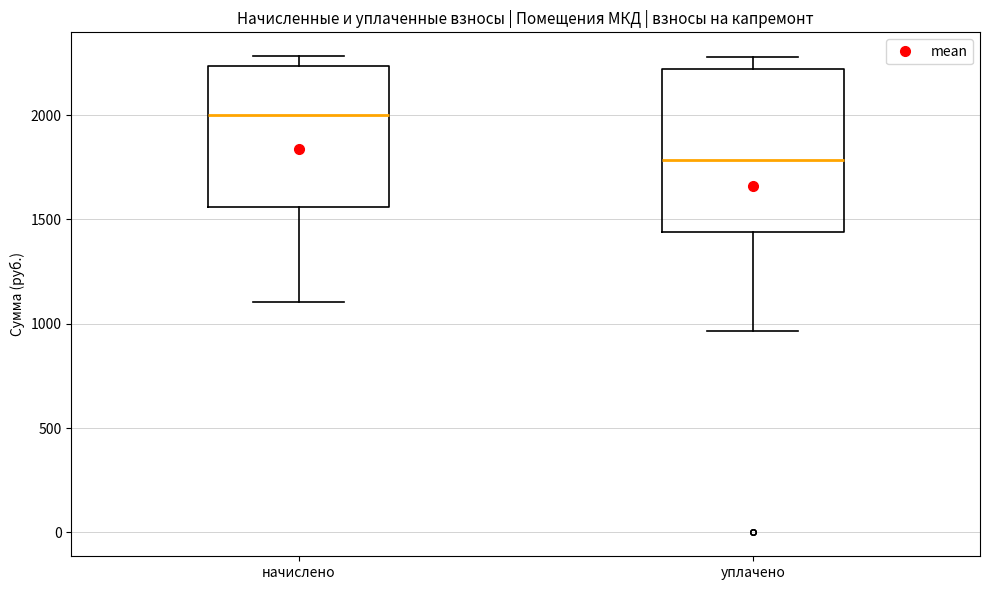

Comparing the boxes themselves (not the whiskers), which one is the tallest?

уплачено